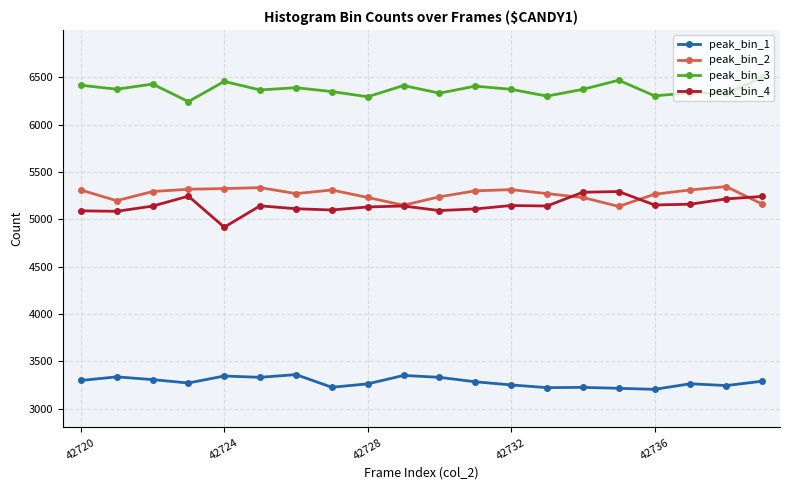

What is the difference between the maximum and second lowest values in the peak_bin_3 series?

204